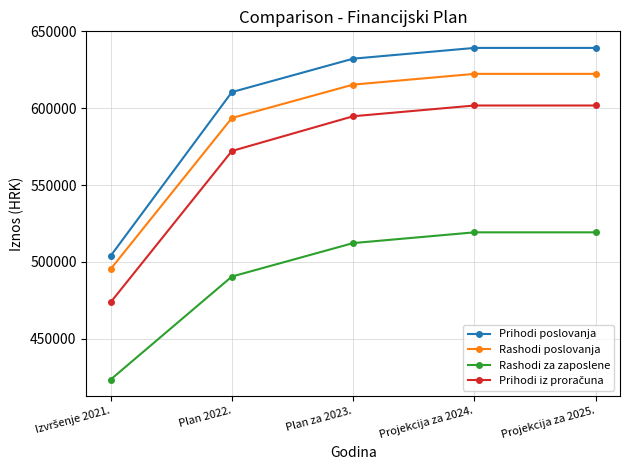

What is the maximum value for Rashodi za zaposlene?

519200.0